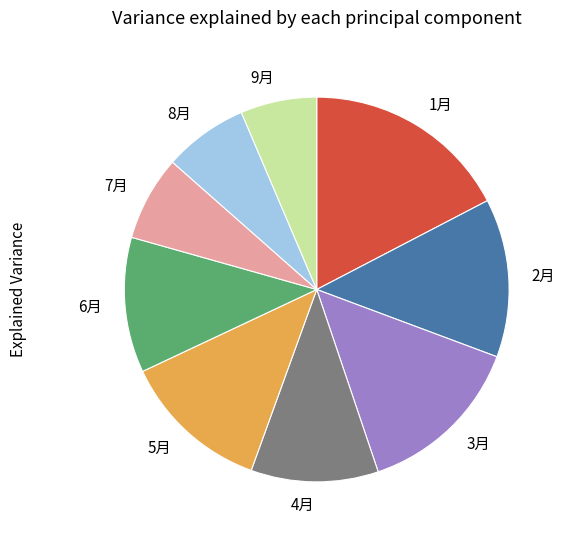

Do 4月 and 9月 together represent more than half of the pie?

No